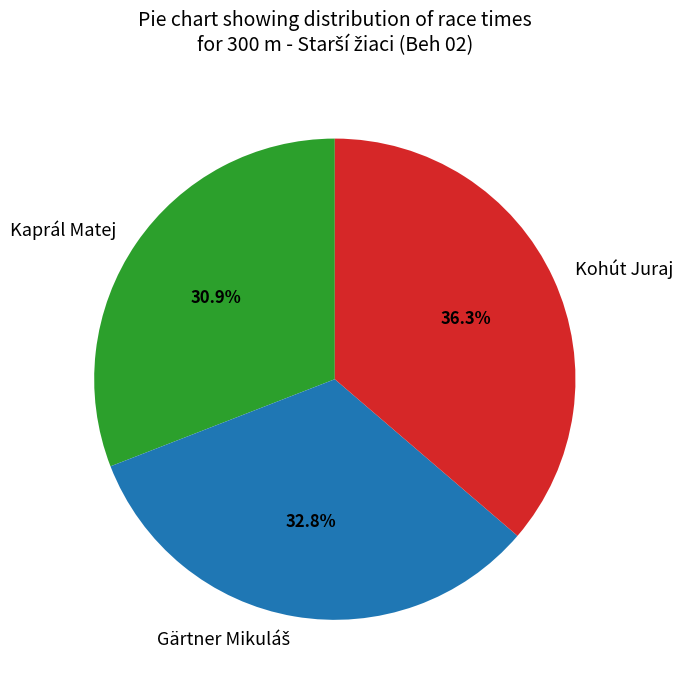

Does Kohút Juraj account for over 50% of the chart?

No